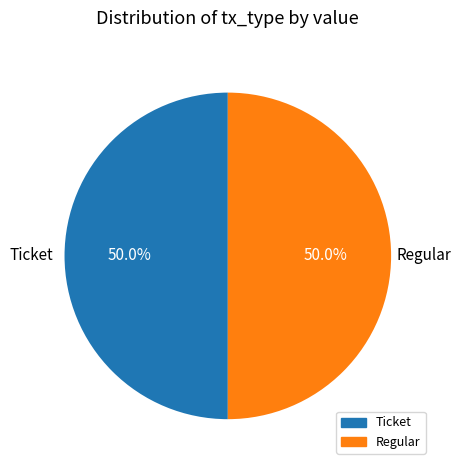

Approximately how many times larger is the value at Ticket compared to Regular?

1.0